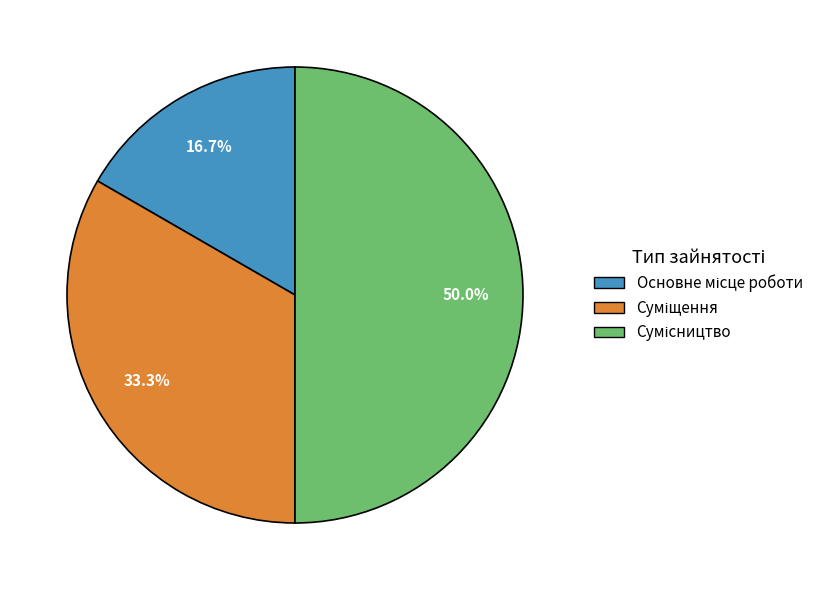

The Суміщення slice represents 33% of the pie. True or false?

True